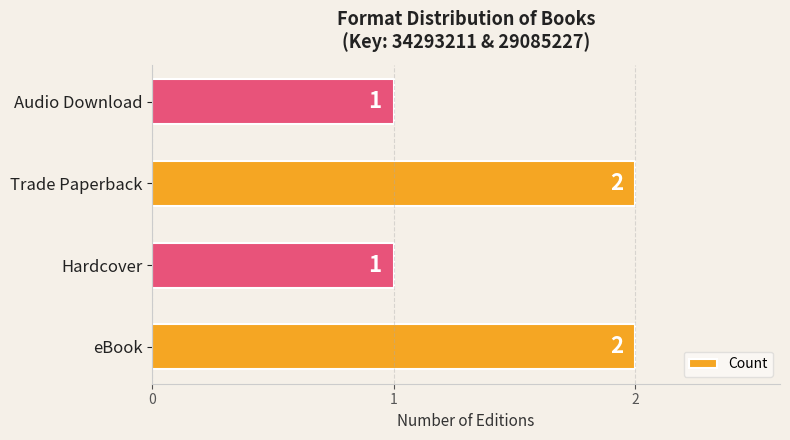

Does the chart contain stacked bars?

No